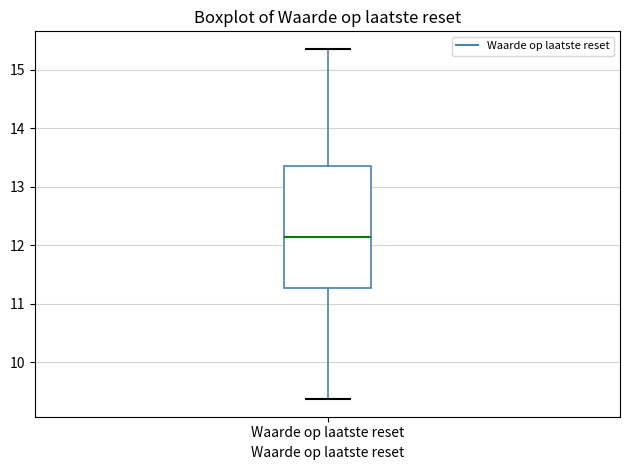

Where is the upper edge of the box for Waarde op laatste reset on the y-axis? The values are not printed on the chart, so give them approximately, as read against the axis.

13.4